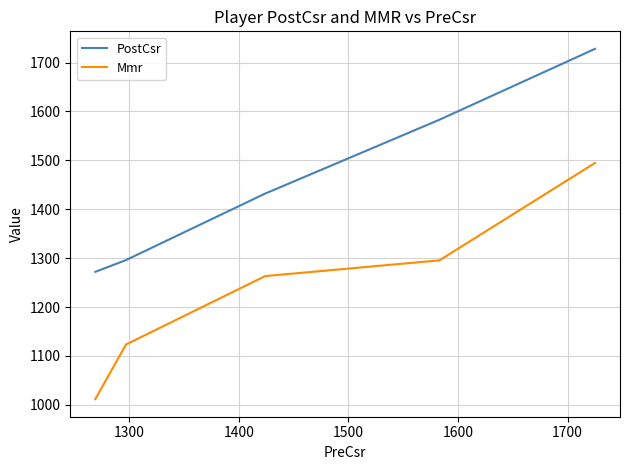

Which series has the widest spread of values?

Mmr